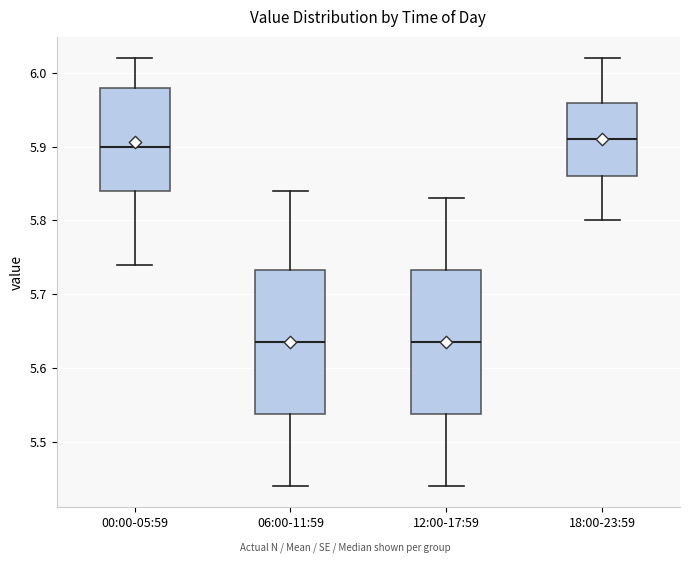

Where does the median line of the box for 18:00-23:59 sit on the y-axis? The values are not printed on the chart, so give them approximately, as read against the axis.

5.91